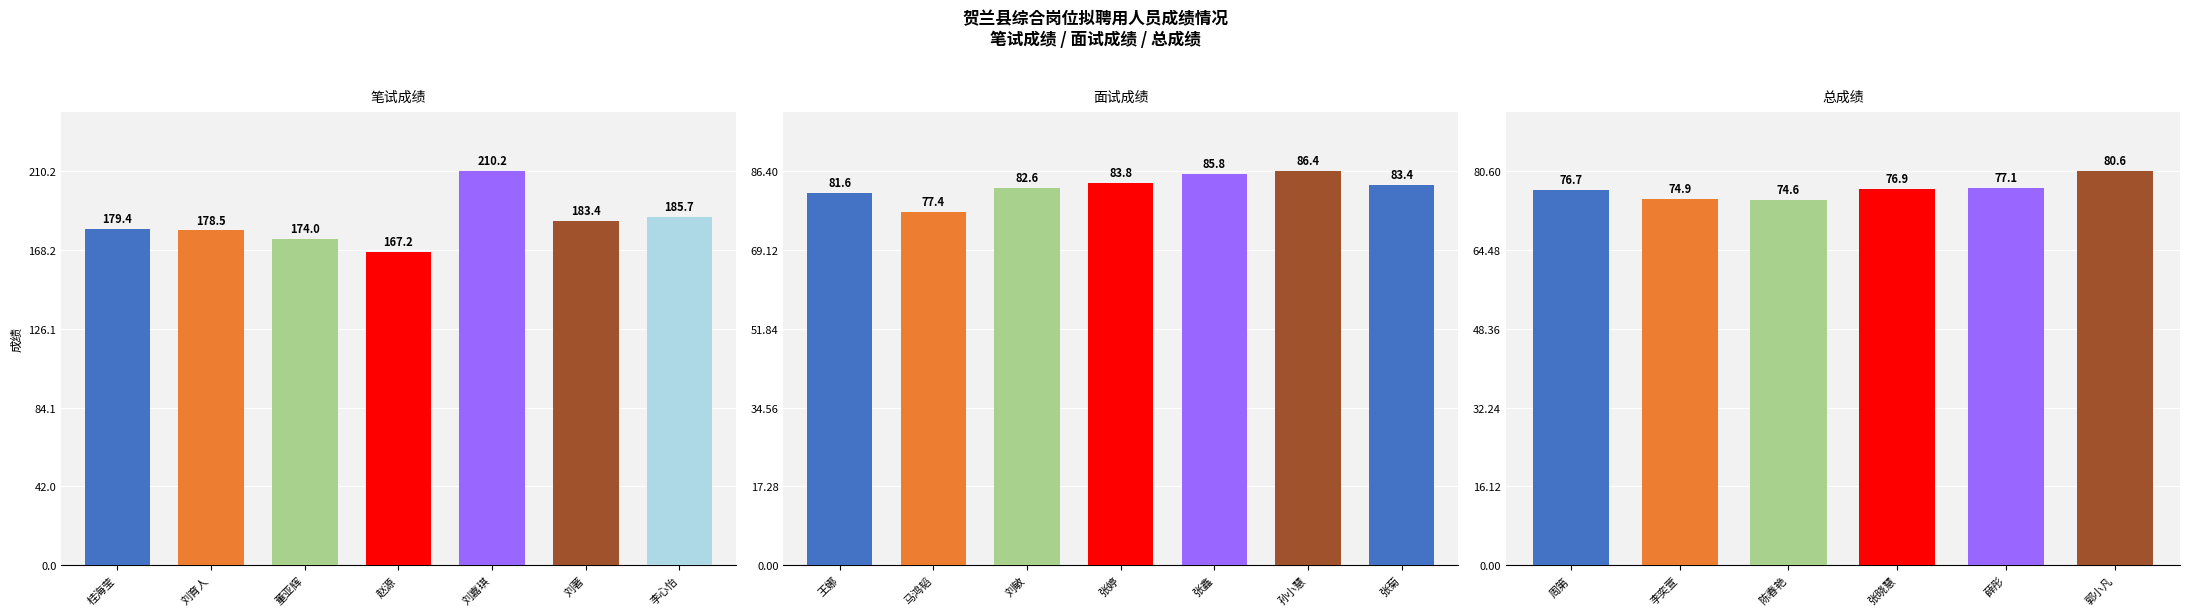

How many groups of bars are there?

20